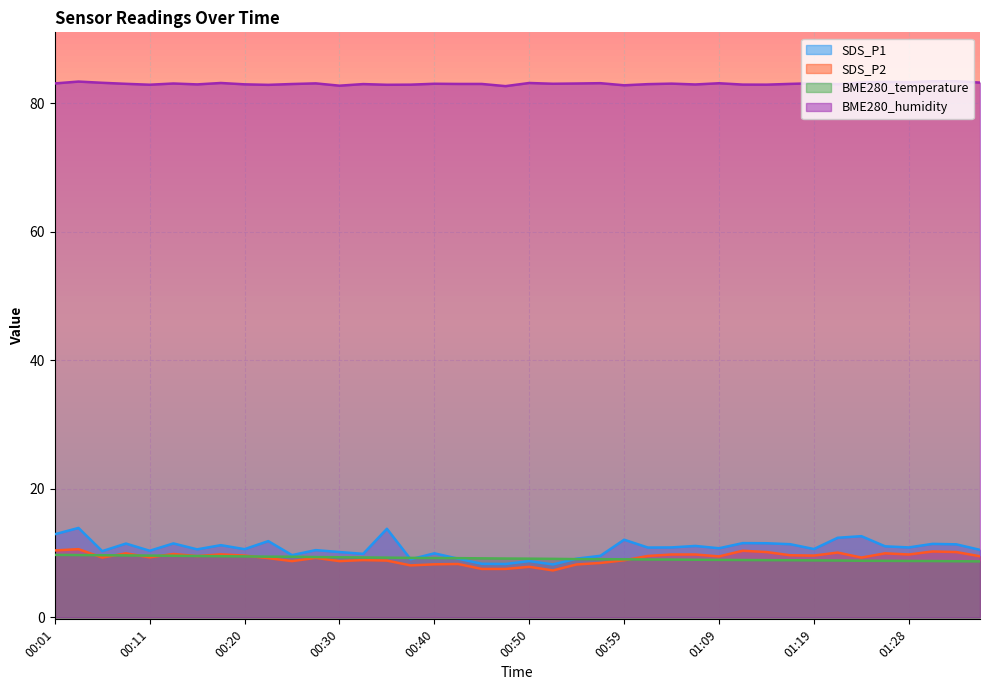

Between 00:35 and 01:36, which series saw the biggest shift?

SDS_P1